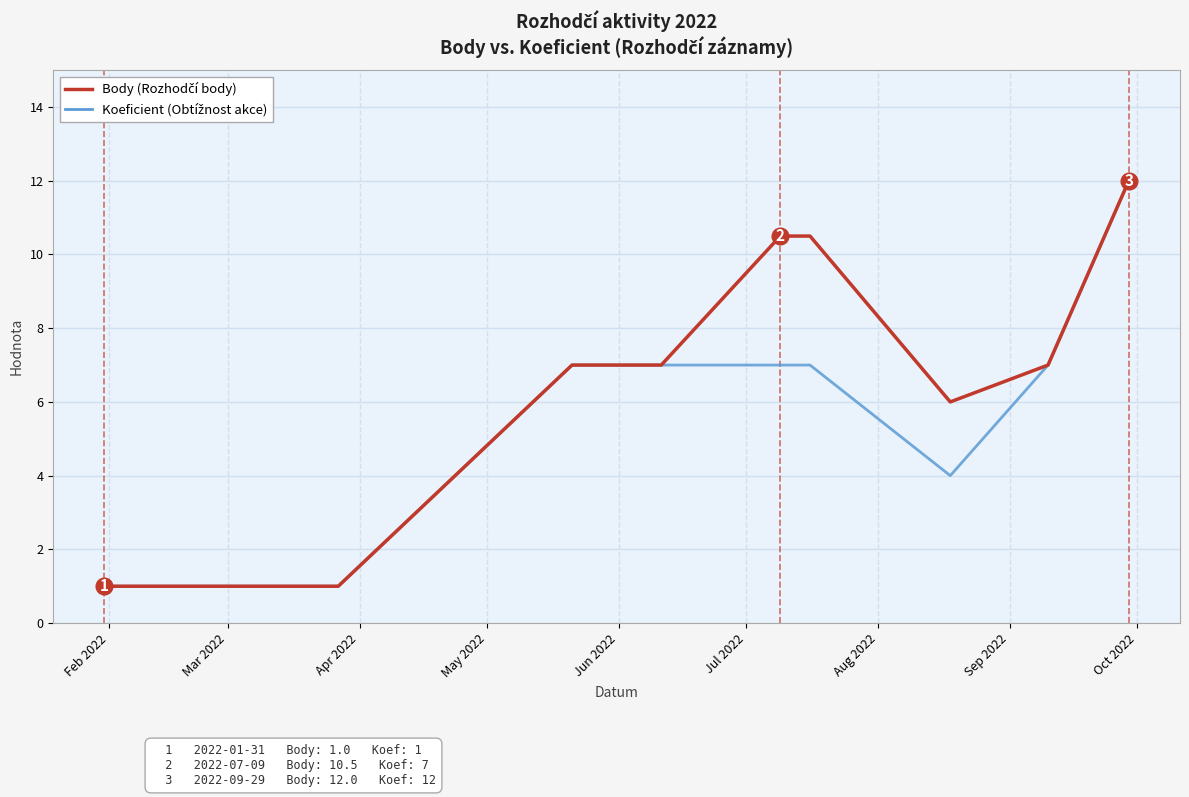

What is the maximum value shown in the chart?

12.0